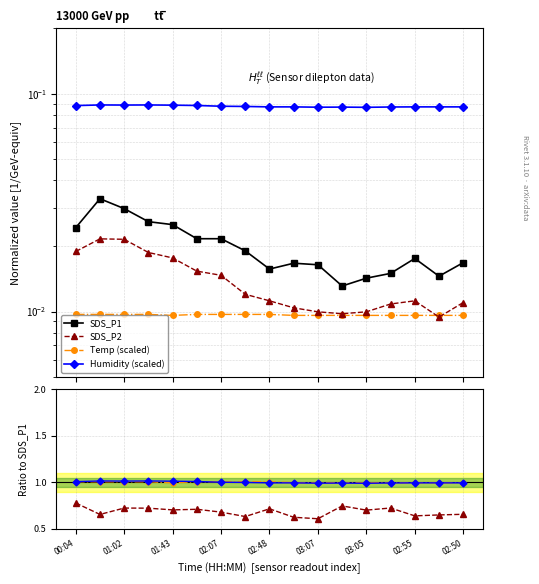

What is the minimum value for Humidity (scaled)?

0.1